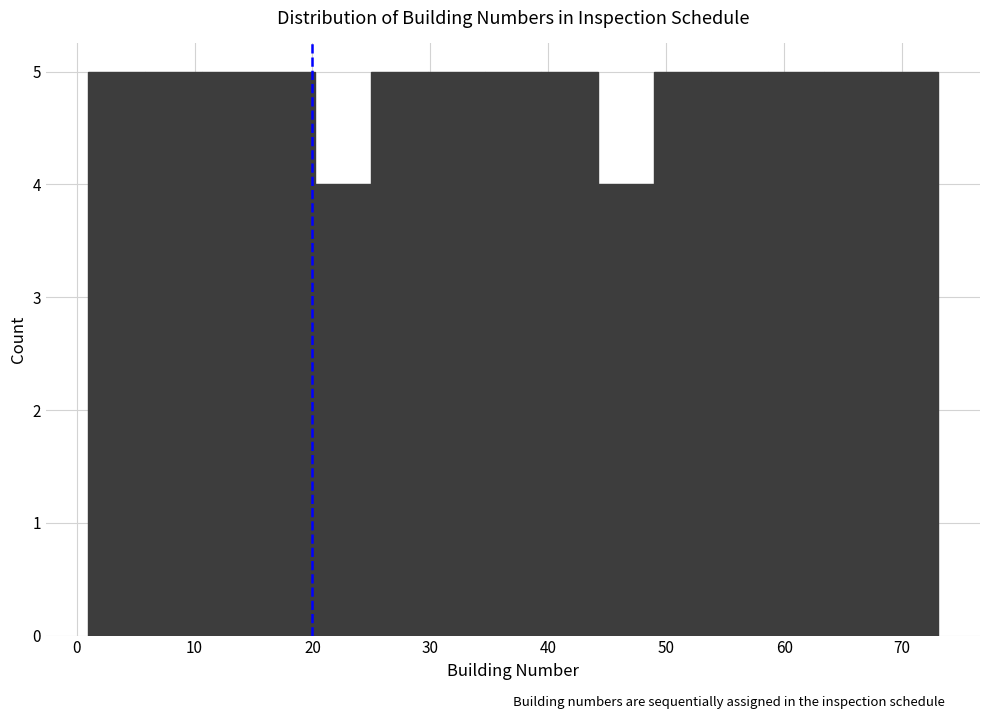

How tall is the bar that spans 29.8 to 34.6 on the x-axis? Neither the bar edges nor the heights are printed on the chart, so give them approximately, as read against the axes.

5